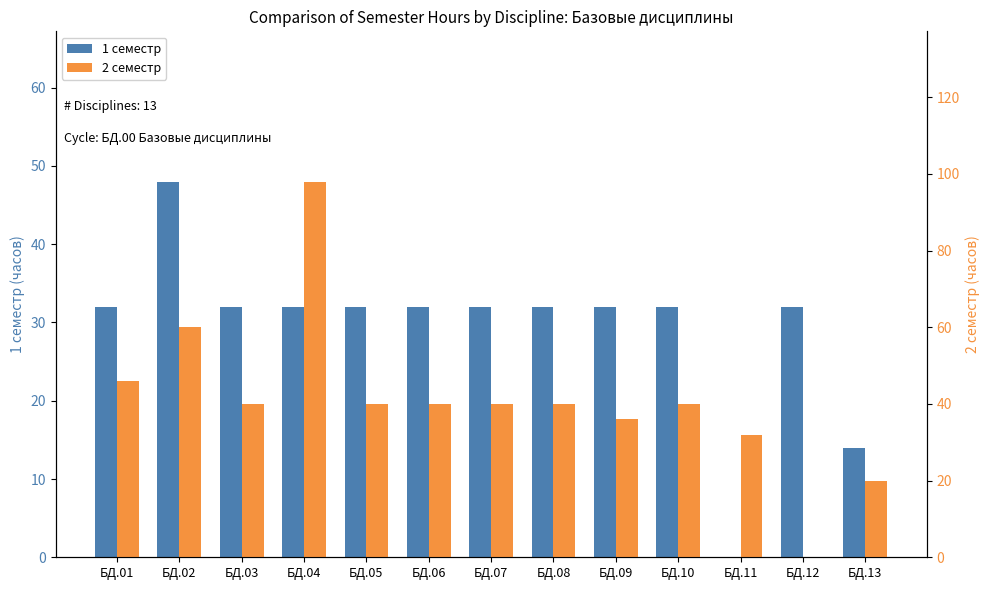

What is the maximum value for 1 семестр?

48